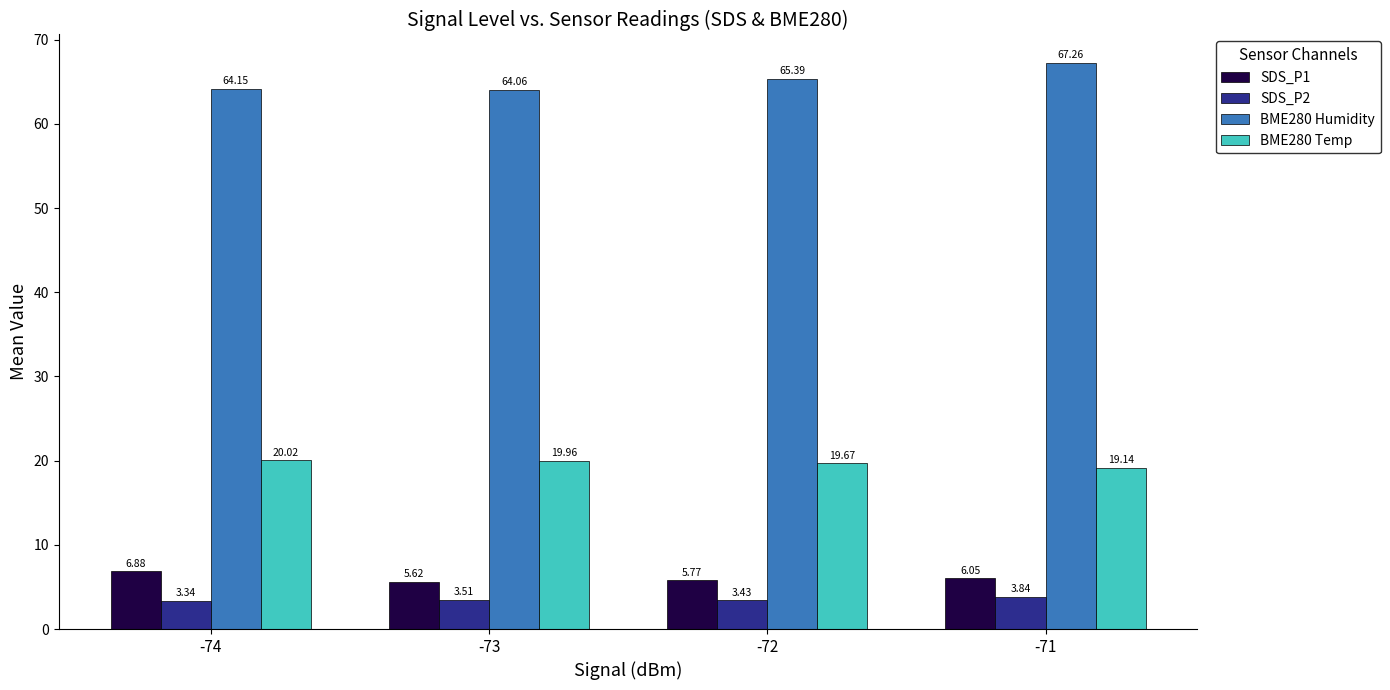

What is the sum of the SDS_P2 values at -74 and -73?

6.8